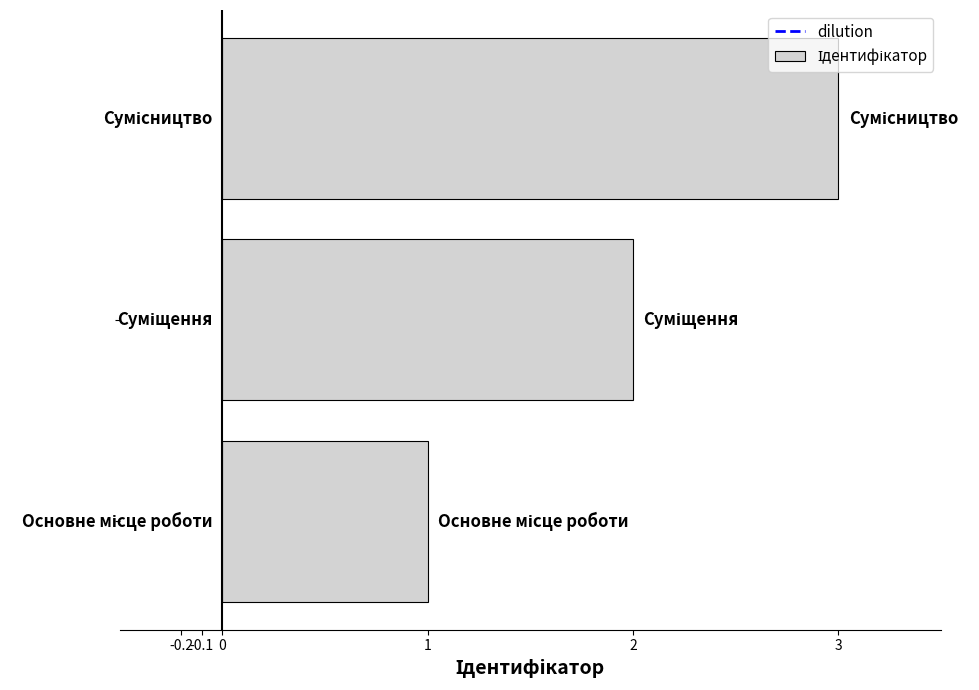

What is the sum of all values?

6